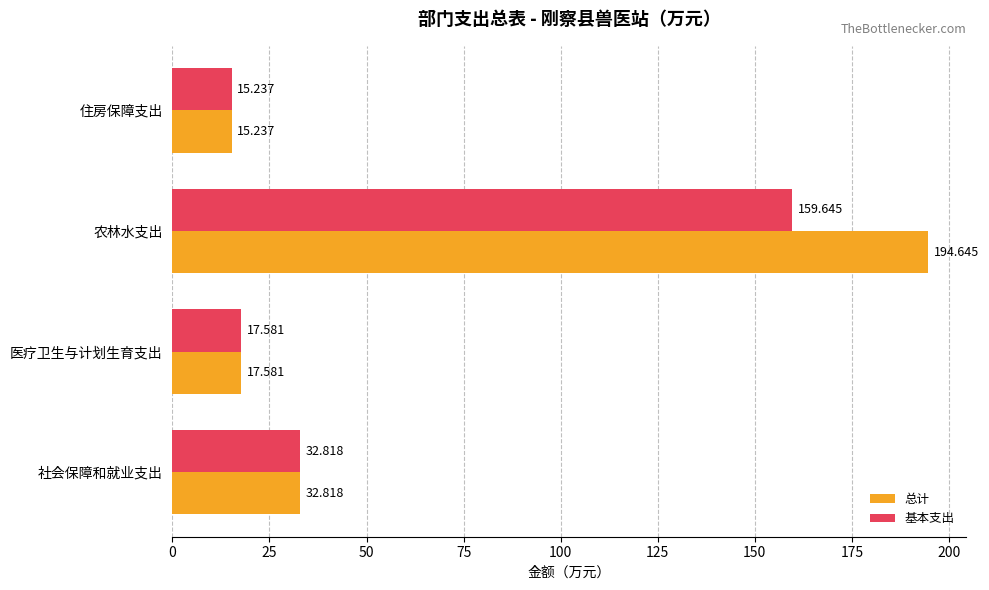

Which label corresponds to the largest value in the chart?

农林水支出